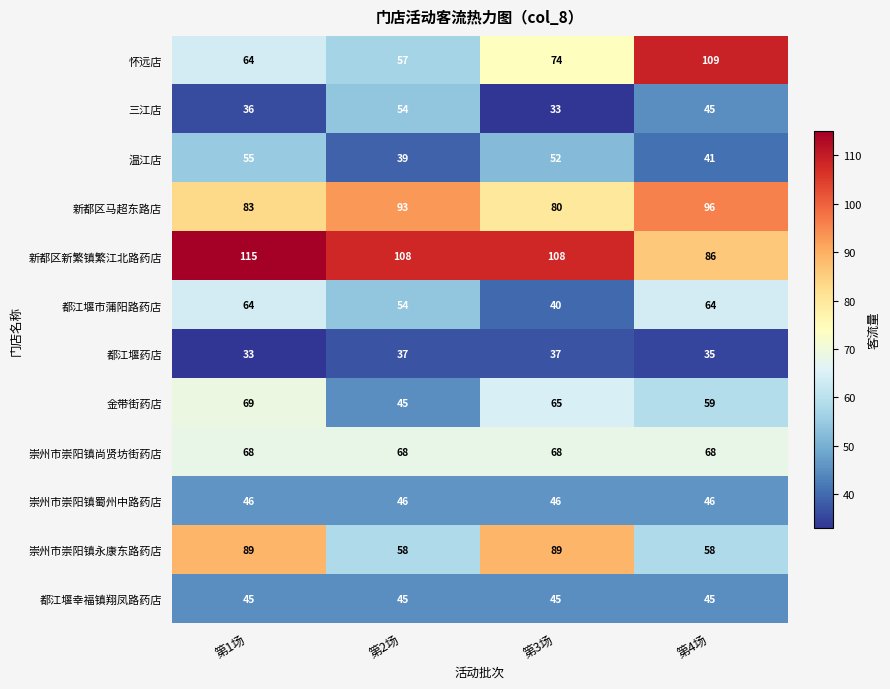

The 怀远店 series shows 50 at 第4场. True or false?

False